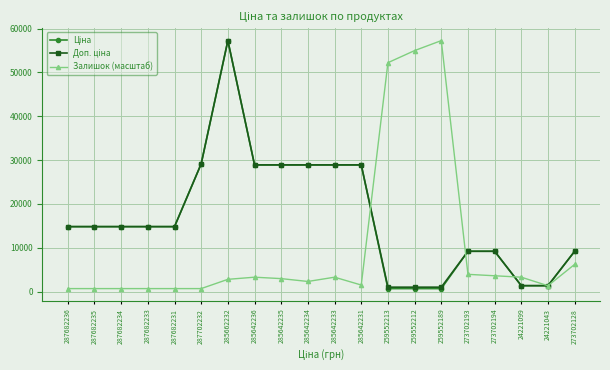

What is the label of the 17th point from the right?

287682233